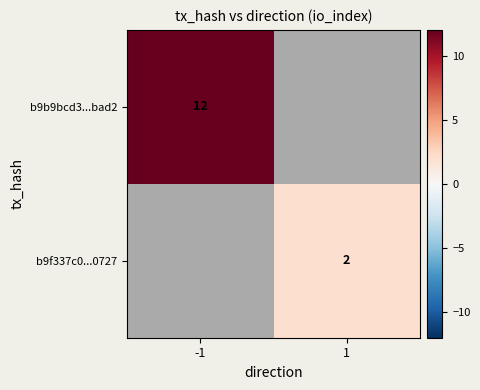

Is it true that b9f337c0...0727 equals 2 at 1?

True